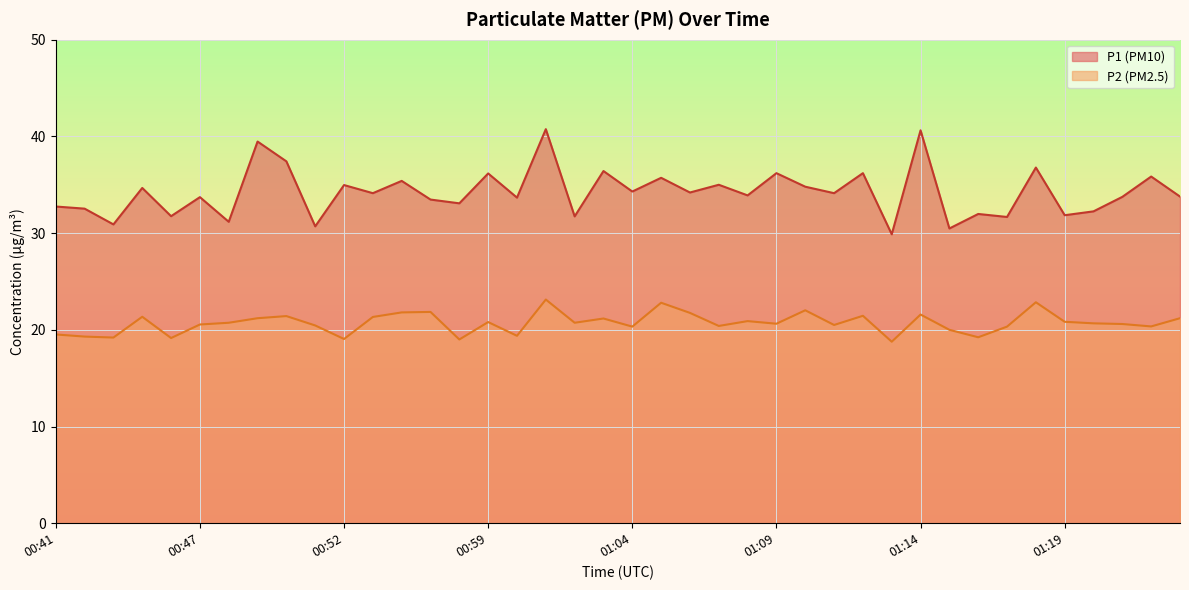

Reading right to left, extract all data points from this chart.

P1: 01:23=33.8	01:22=35.9	01:21=33.8	01:20=32.2	01:19=31.9	01:18=36.8	01:17=31.7	01:16=32.0	01:15=30.5	01:14=40.6	01:13=29.9	01:12=36.2	01:11=34.1	01:10=34.8	01:09=36.2	01:08=33.9	01:07=35.0	01:06=34.2	01:05=35.7	01:04=34.3	01:03=36.4	01:02=31.7	01:01=40.8	01:00=33.7	00:59=36.2	00:58=33.1	00:56=33.5	00:55=35.4	00:54=34.1	00:52=35.0	00:51=30.7	00:50=37.4	00:49=39.5	00:48=31.2	00:47=33.7	00:46=31.8	00:45=34.7	00:44=30.9	00:42=32.5	00:41=32.8
P2: 01:23=21.2	01:22=20.4	01:21=20.6	01:20=20.7	01:19=20.8	01:18=22.9	01:17=20.3	01:16=19.2	01:15=20.0	01:14=21.6	01:13=18.8	01:12=21.4	01:11=20.5	01:10=22.0	01:09=20.6	01:08=20.9	01:07=20.4	01:06=21.8	01:05=22.8	01:04=20.3	01:03=21.2	01:02=20.7	01:01=23.1	01:00=19.4	00:59=20.8	00:58=19.0	00:56=21.9	00:55=21.8	00:54=21.3	00:52=19.1	00:51=20.4	00:50=21.4	00:49=21.2	00:48=20.7	00:47=20.6	00:46=19.1	00:45=21.4	00:44=19.2	00:42=19.3	00:41=19.5